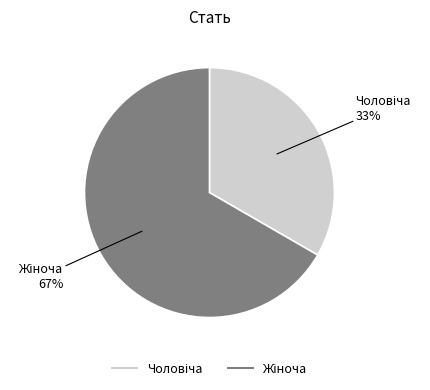

Is there a majority slice in this chart?

Yes